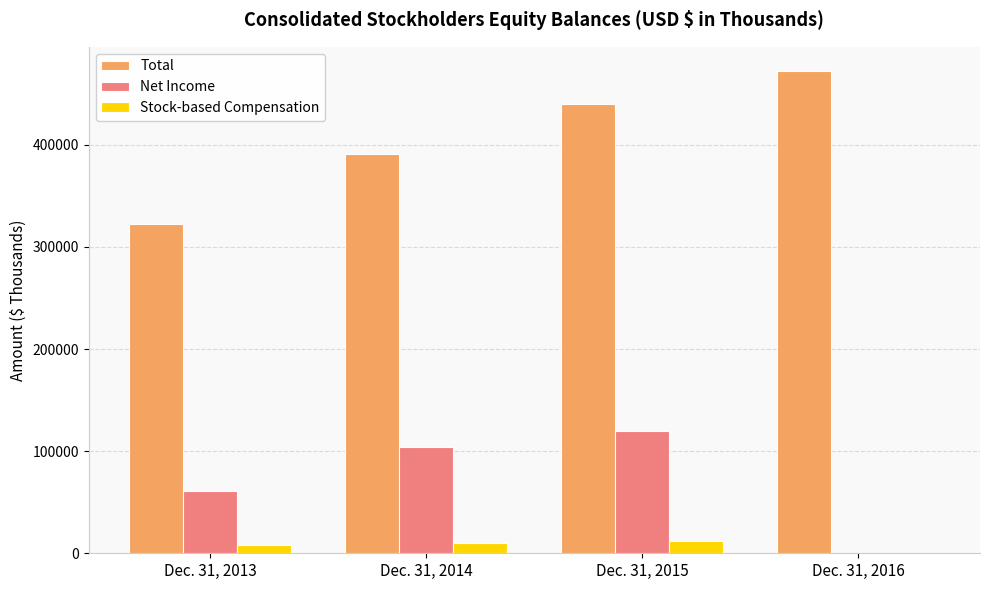

Is it true that Net Income equals 119433 at Dec. 31, 2015?

True